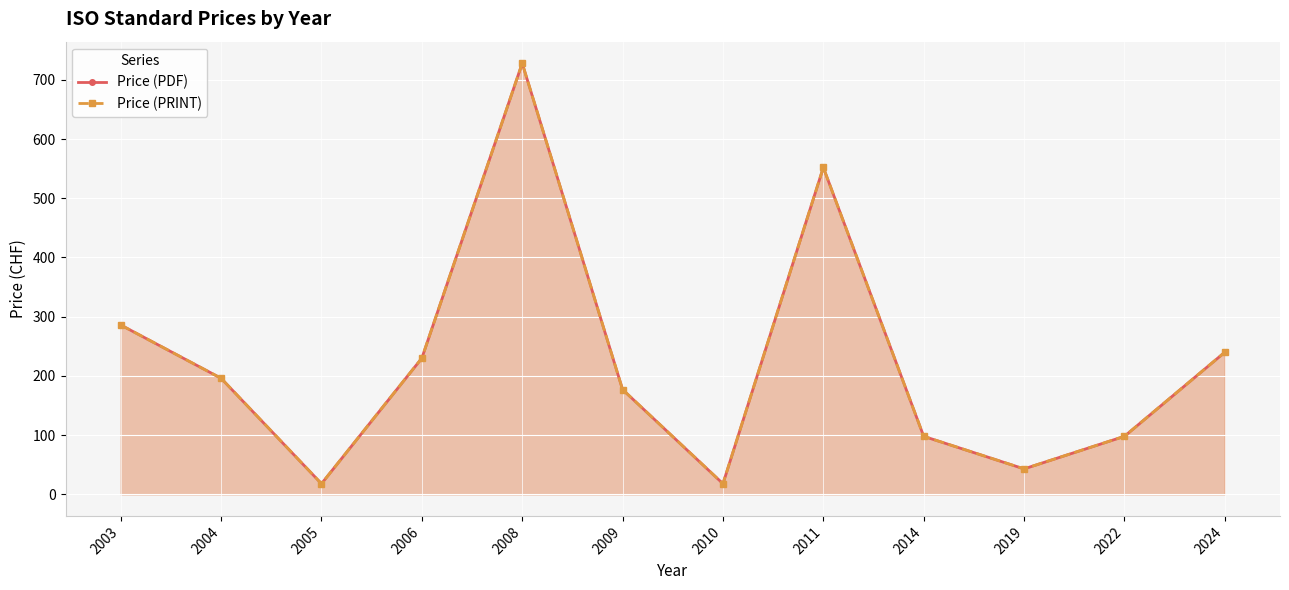

Count the number of data series in this chart.

2